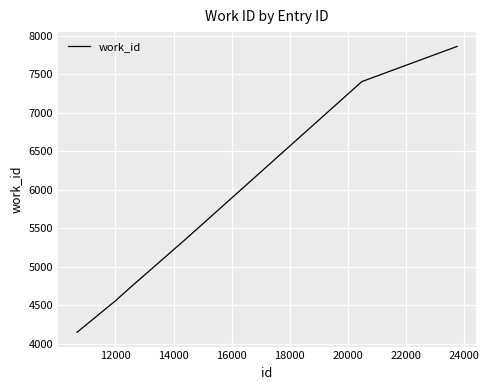

True or false: the data has more than 1 interior local peaks.

False